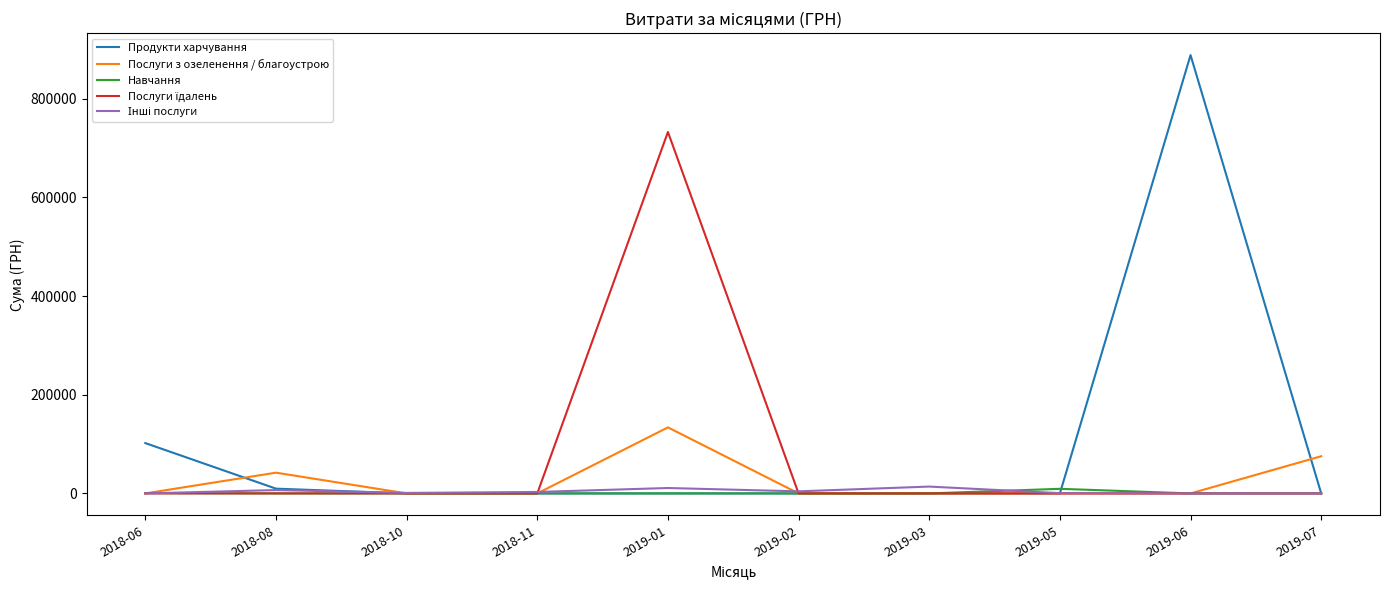

What is the highest value of the Навчання series?

9350.4